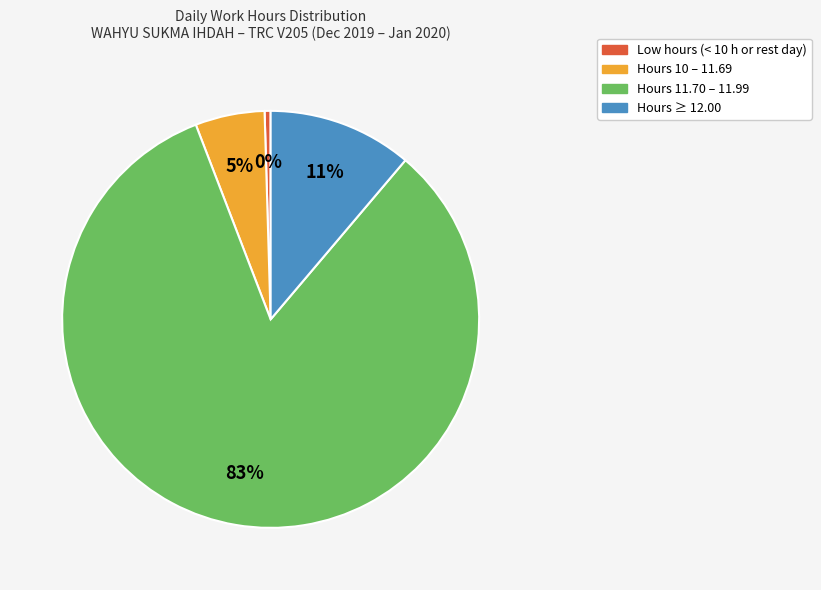

Is there any slice that represents more than half of the pie?

Yes